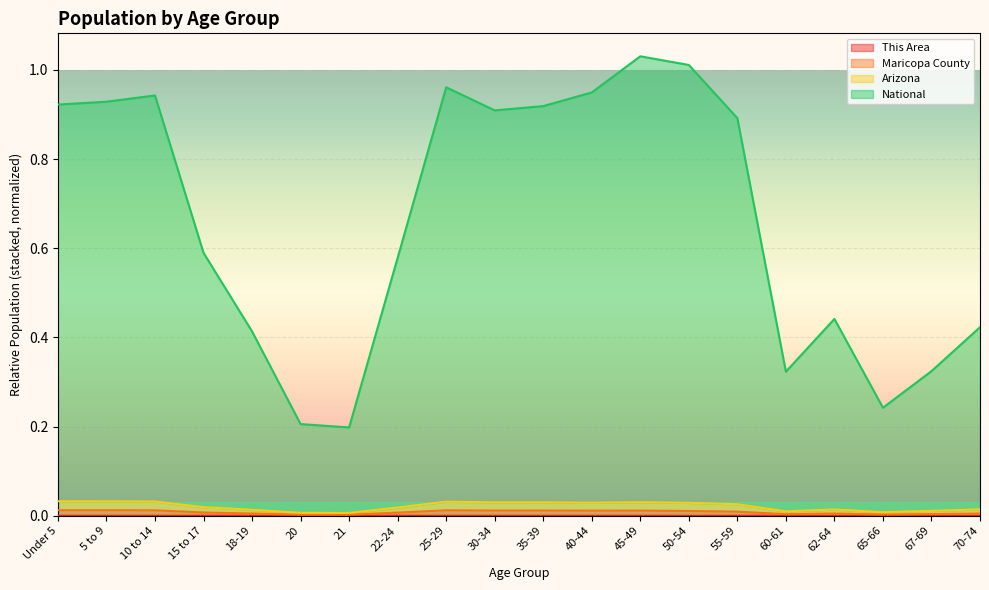

Reading left to right, what are all the values shown in this chart?

This Area: 0.0	0.0	0.0	0.0	0.0	0.0	0.0	0.0	0.0	0.0	0.0	0.0	0.0	0.0	0.0	0.0	0.0	0.0	0.0	0.0
Maricopa County: 0.0	0.0	0.0	0.0	0.0	0.0	0.0	0.0	0.0	0.0	0.0	0.0	0.0	0.0	0.0	0.0	0.0	0.0	0.0	0.0
Arizona: 0.0	0.0	0.0	0.0	0.0	0.0	0.0	0.0	0.0	0.0	0.0	0.0	0.0	0.0	0.0	0.0	0.0	0.0	0.0	0.0
National: 0.9	0.9	0.9	0.6	0.4	0.2	0.2	0.6	1.0	0.9	0.9	0.9	1.0	1.0	0.9	0.3	0.4	0.2	0.3	0.4